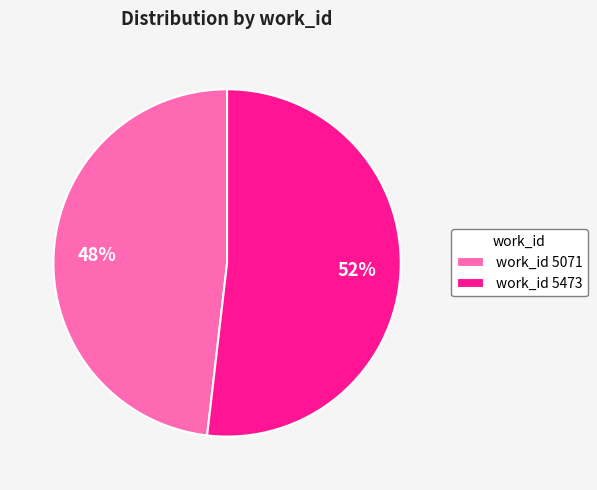

Approximately how many times larger is the value at work_id 5473 compared to work_id 5071?

1.1